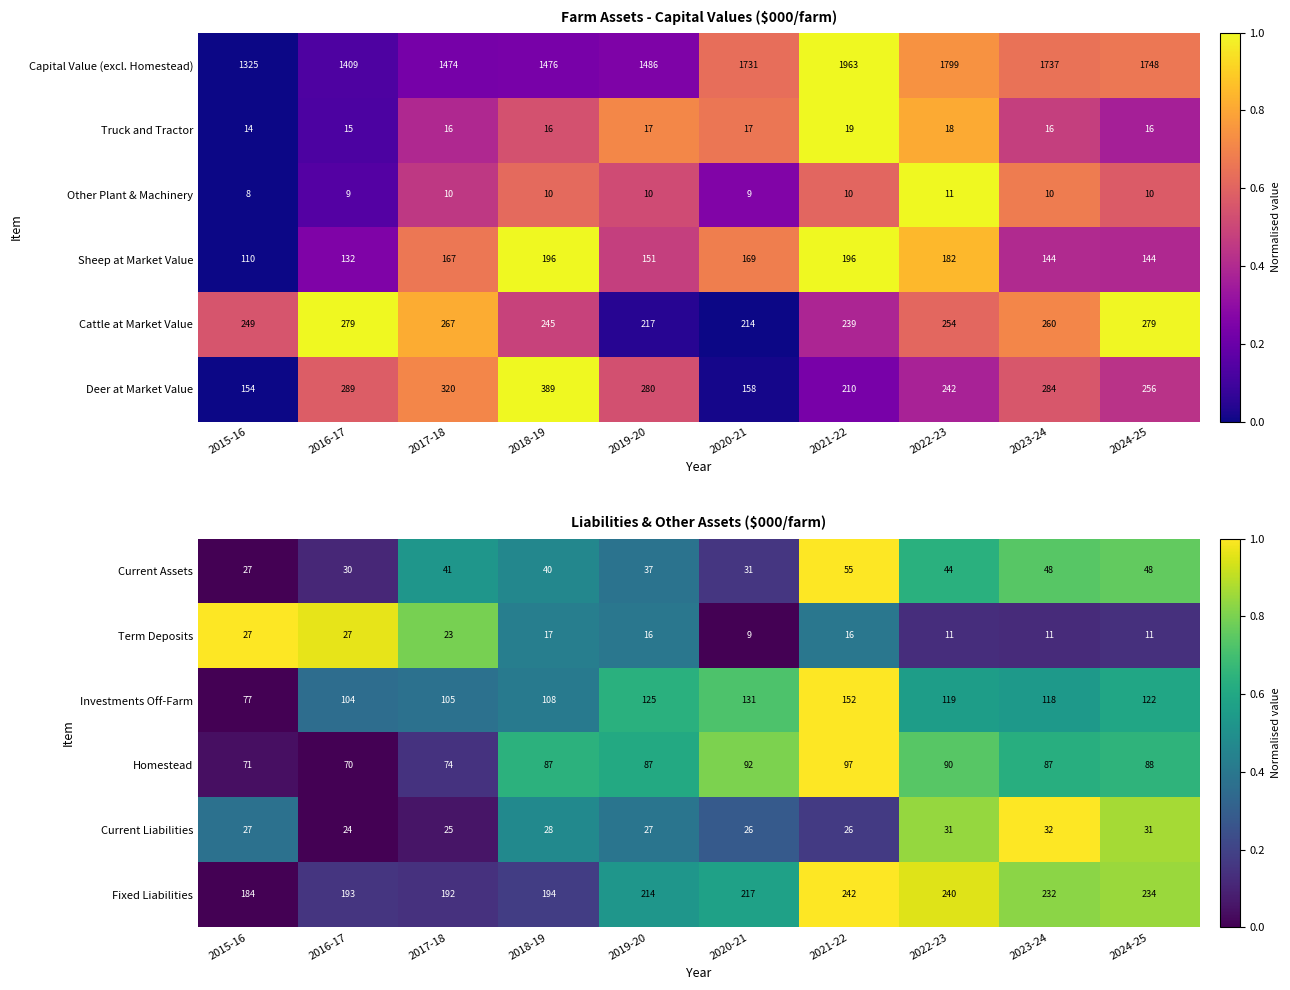

Between 2024-25 and 2017-18, which is larger?

2024-25